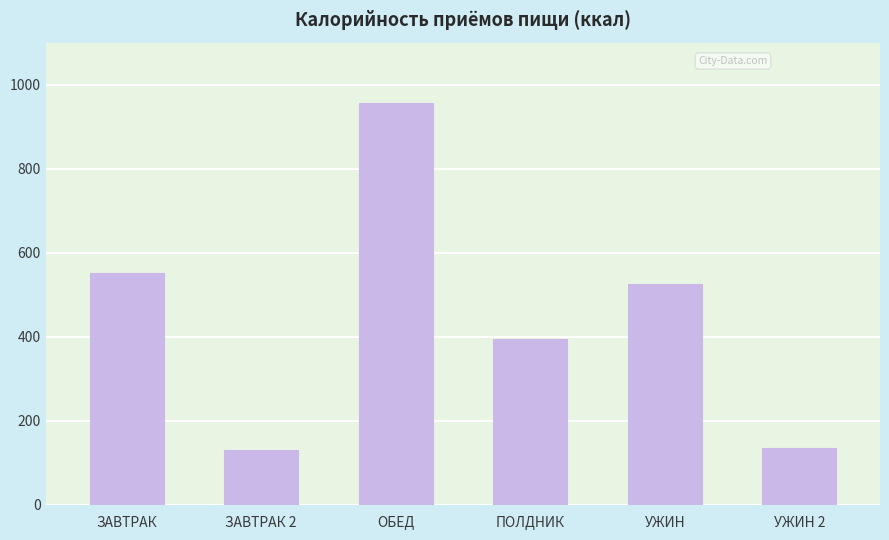

What is the average value?

449.3